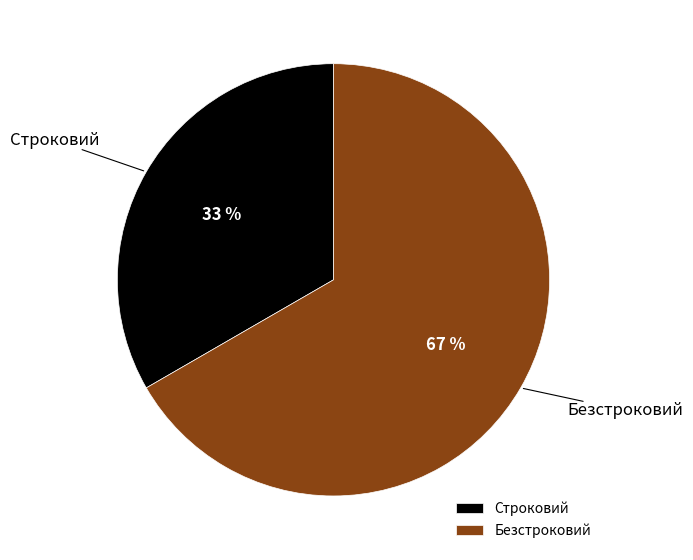

Rank the categories by value from lowest to highest.

Строковий, Безстроковий